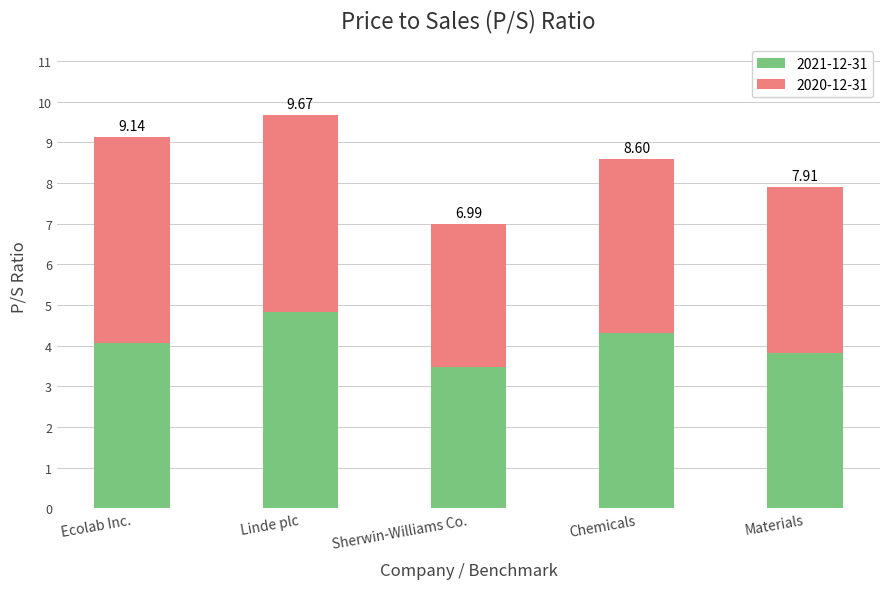

What is the difference between the 2021-12-31 values at Linde plc and Sherwin-Williams Co.?

1.3